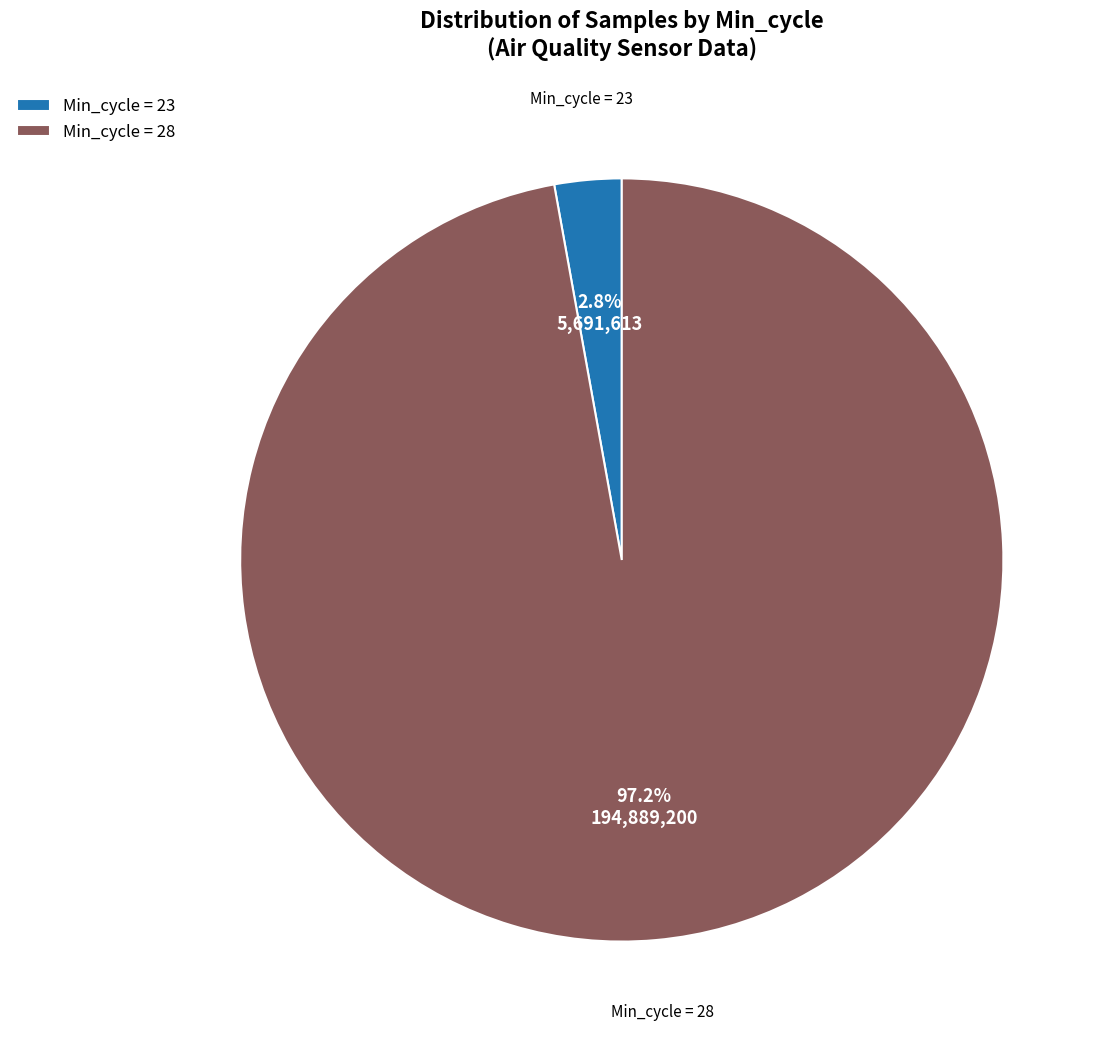

Which slice is the smallest?

Min_cycle = 23